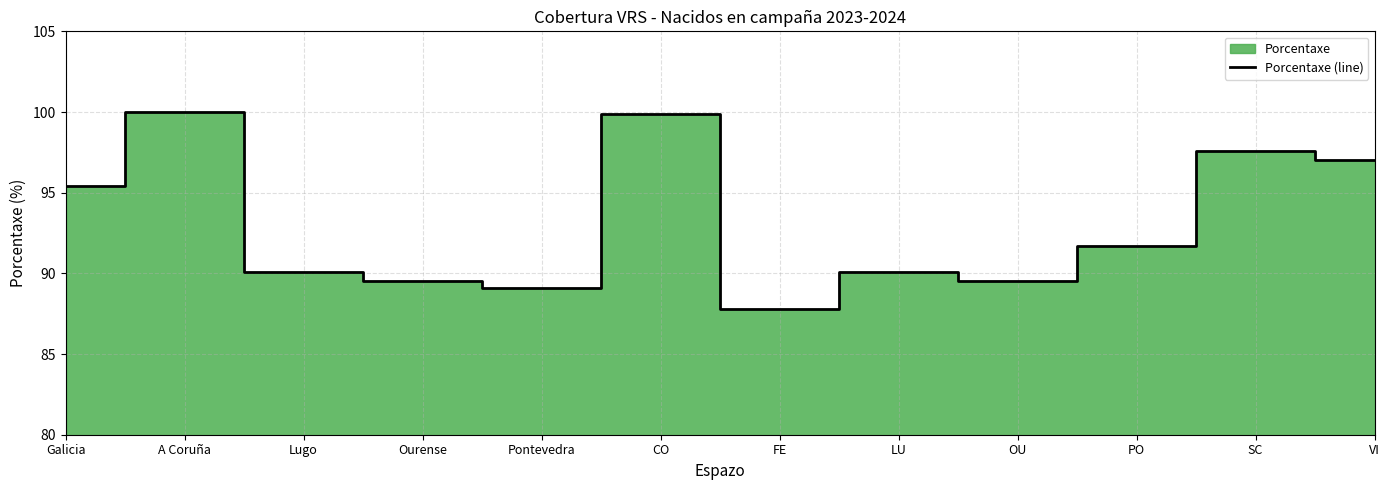

Where is the data nearest to the value 93?

PO